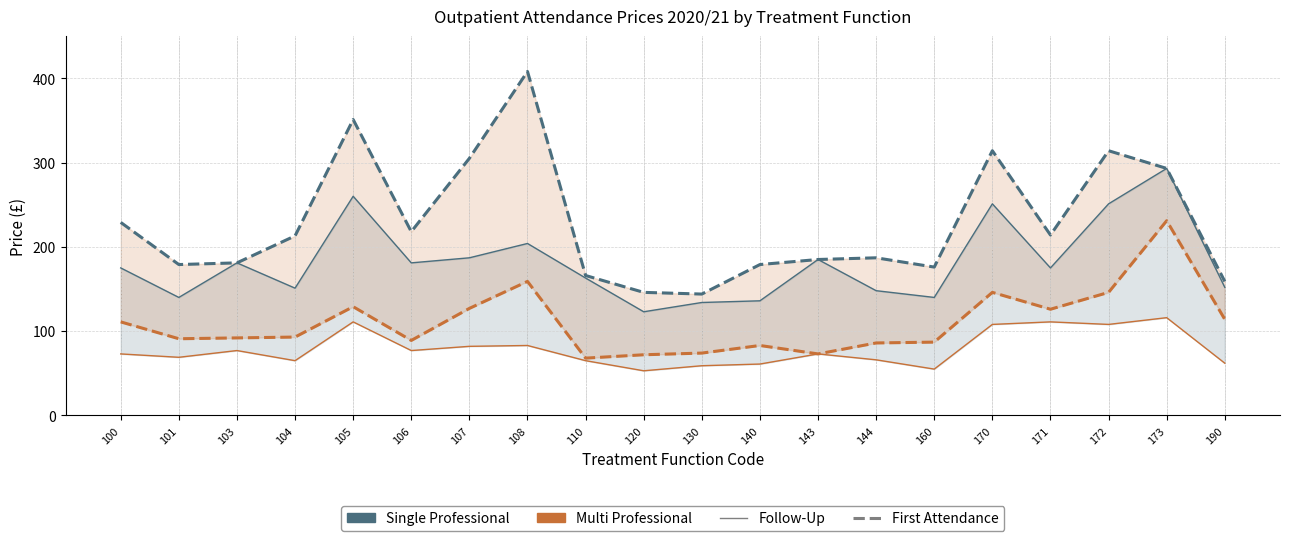

True or false: WF01A Follow Single has a value of 31 at 160.

False